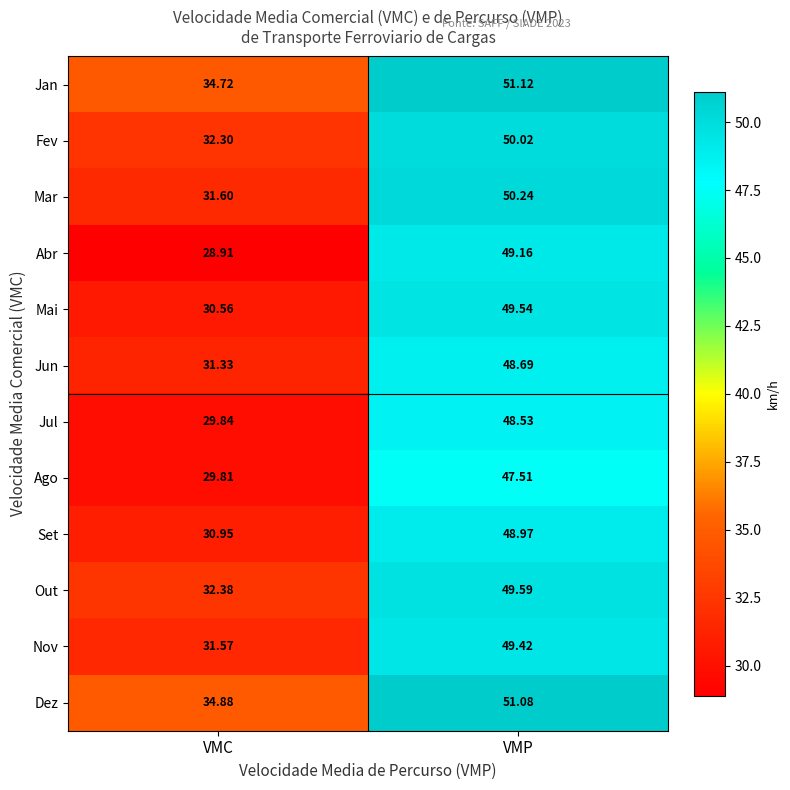

Which series has the widest spread of values?

Abr